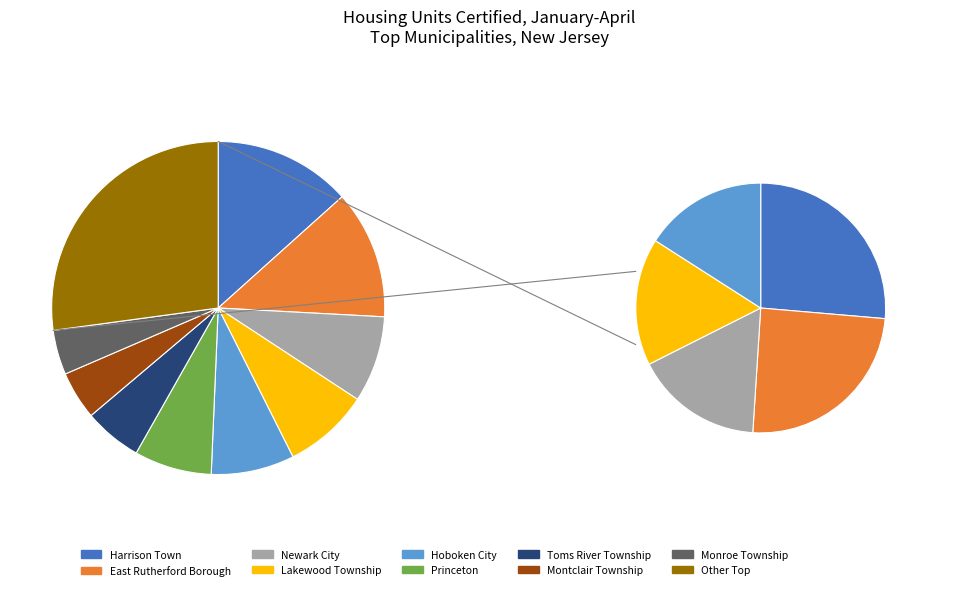

How much of the chart is everything except Toms River Township?

94.4%